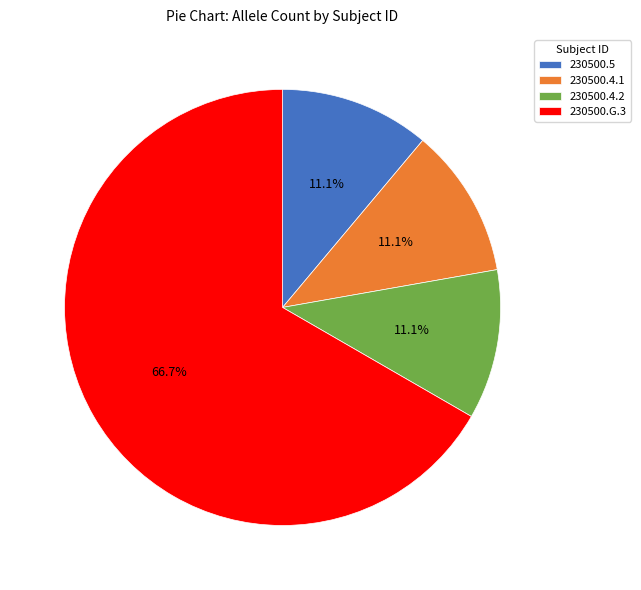

Which slice is the largest?

230500.G.3